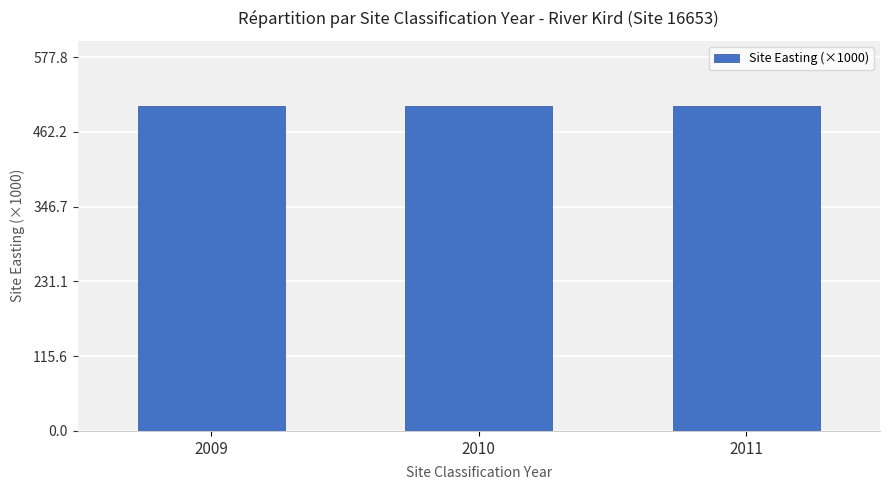

At how many categories does at least one series exceed 8055?

3